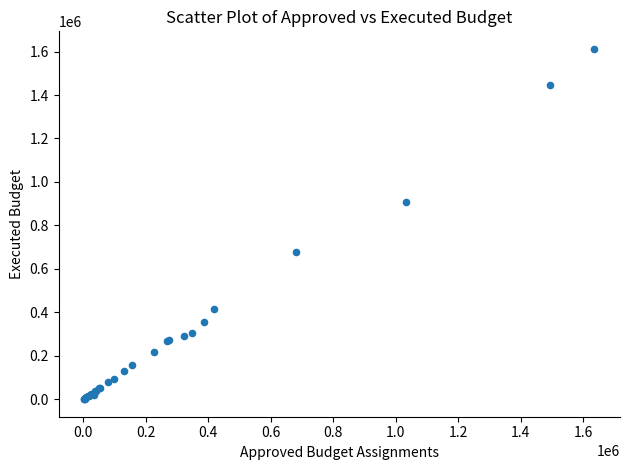

What Y value in the scatter plot is closest to 806298?

909983.7